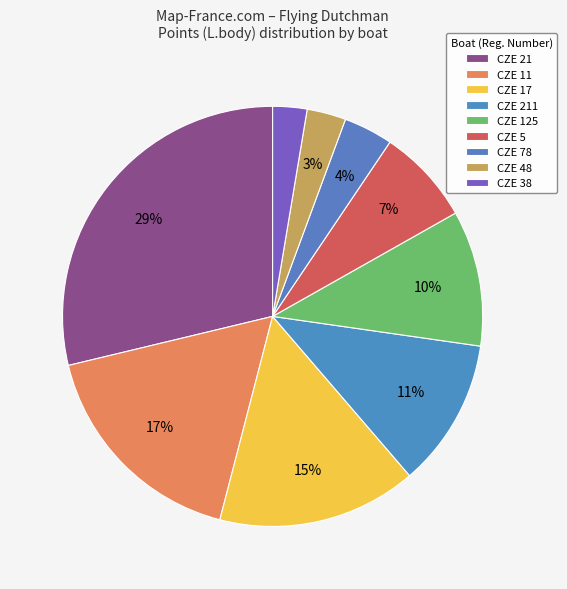

Which slice is the largest?

CZE 21